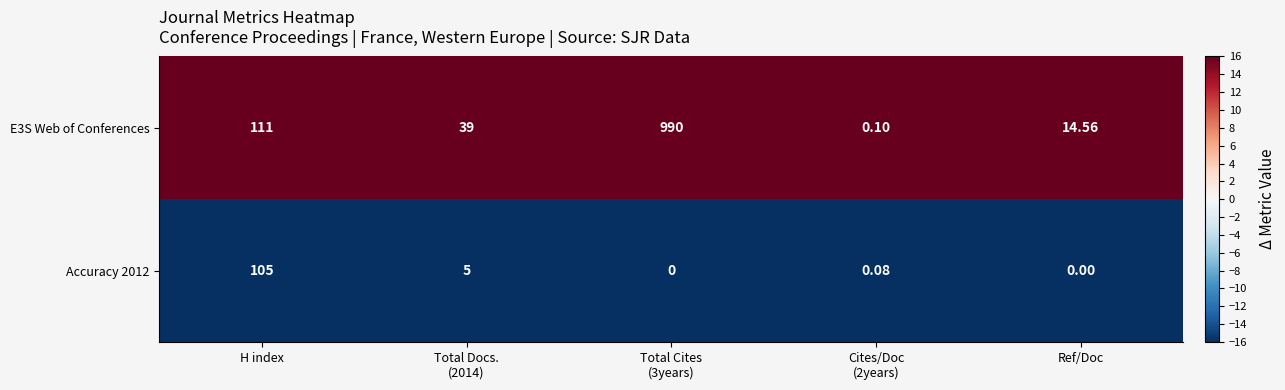

Which category has the highest value across all series?

Total Cites
(3years)